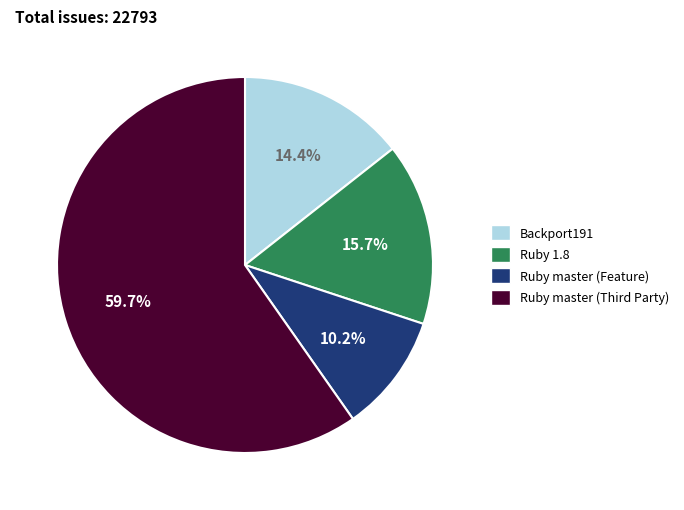

Rank the categories by value from highest to lowest.

Ruby master (Third Party), Ruby 1.8, Backport191, Ruby master (Feature)